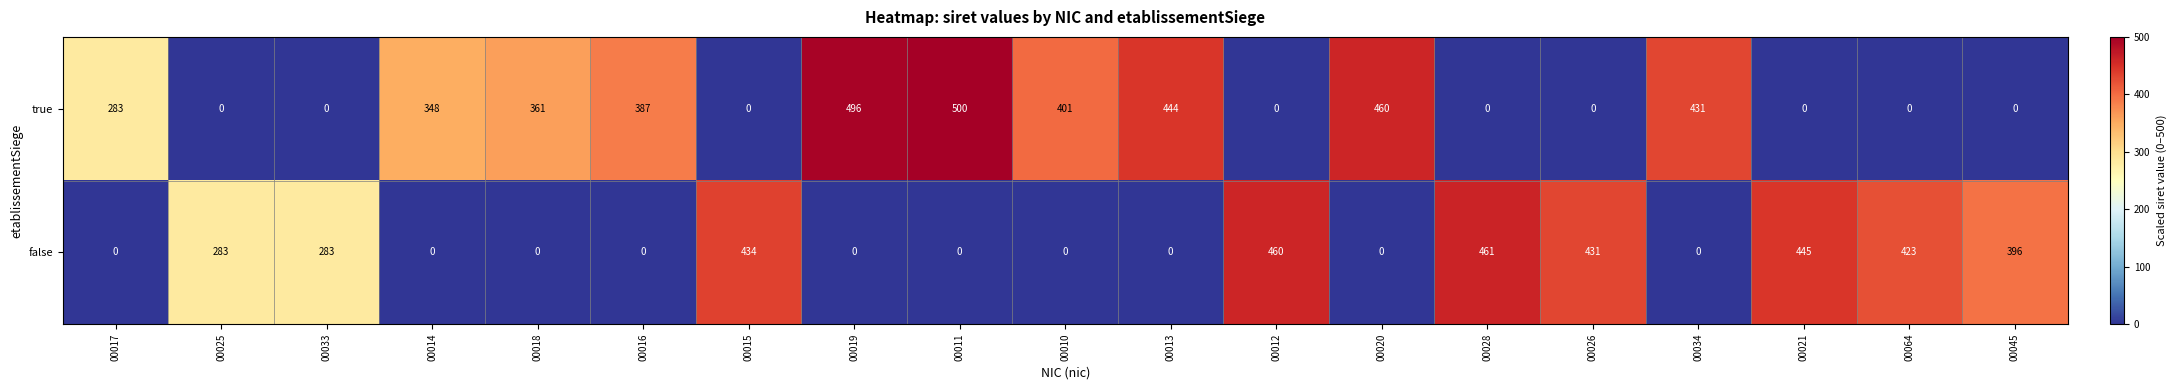

What is the average value of the false series?

190